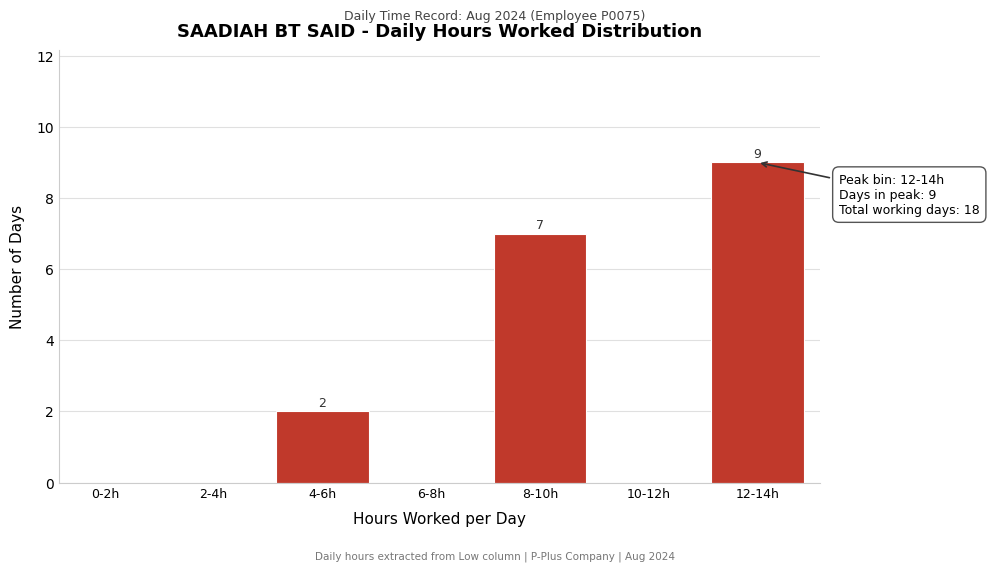

Reading left to right, list all the values displayed in this chart.

0-2h=0	2-4h=0	4-6h=2	6-8h=0	8-10h=7	10-12h=0	12-14h=9